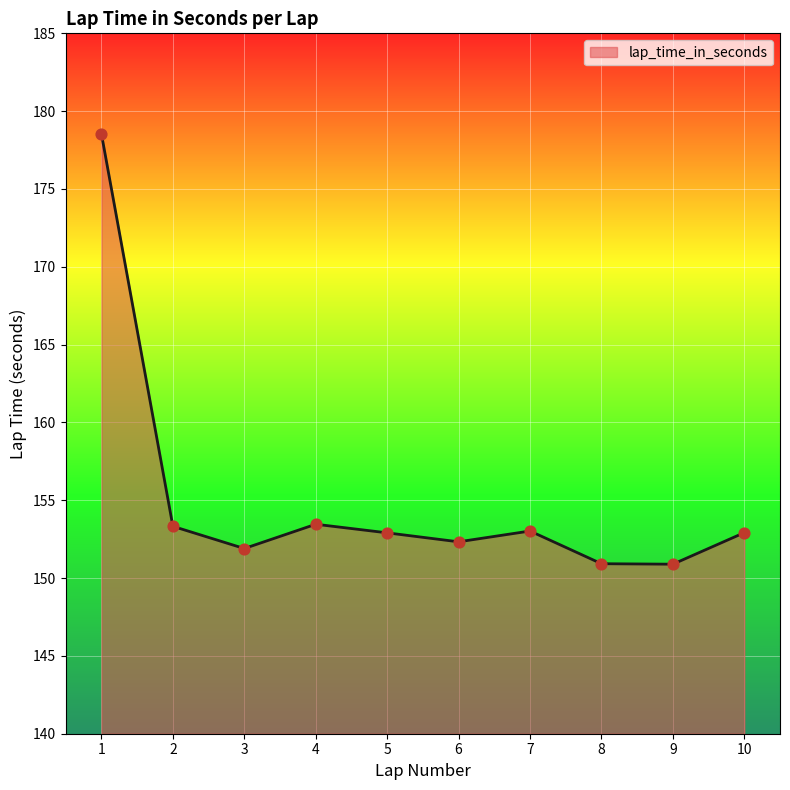

What is the change in value from 1 to 2?

-25.2